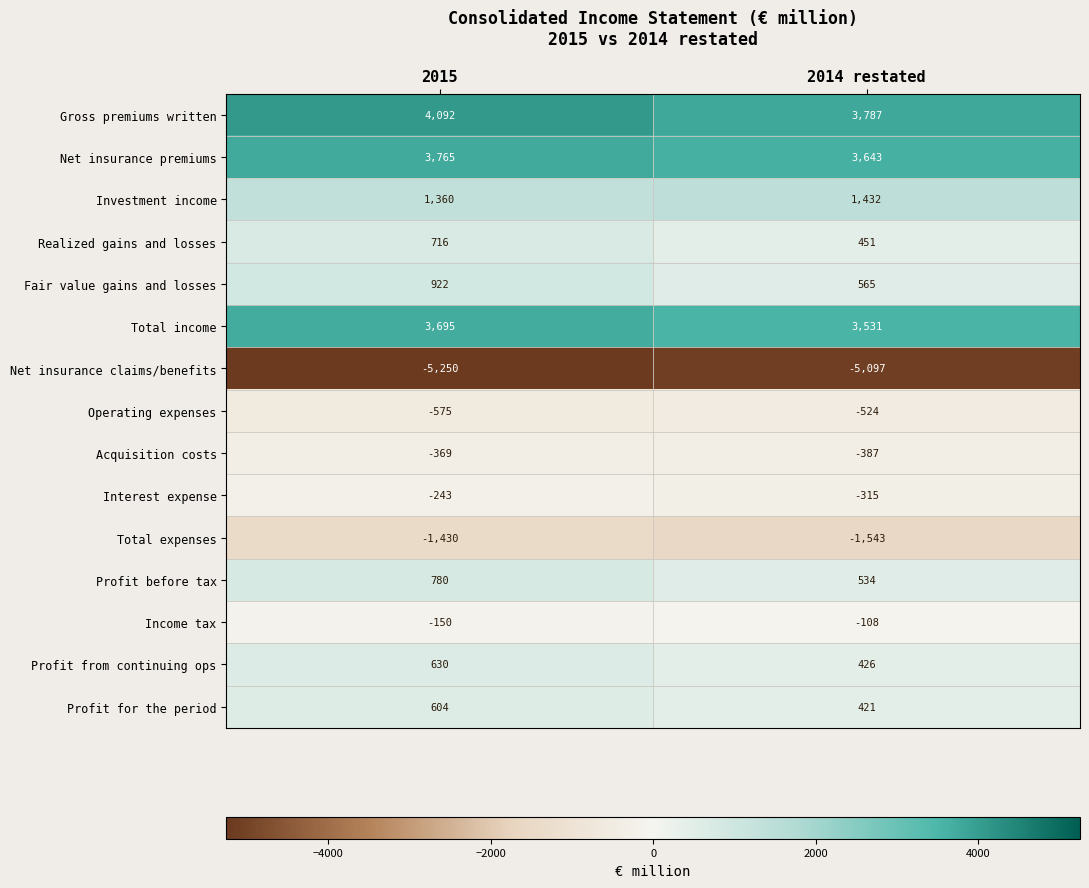

Reading left to right, extract all data points from this chart.

Gross premiums written: 4092	3787
Net insurance premiums: 3765	3643
Investment income: 1360	1432
Realized gains and losses: 716	451
Fair value gains and losses: 922	565
Total income: 3695	3531
Net insurance claims/benefits: -5250	-5097
Operating expenses: -575	-524
Acquisition costs: -369	-387
Interest expense: -243	-315
Total expenses: -1430	-1543
Profit before tax: 780	534
Income tax: -150	-108
Profit from continuing ops: 630	426
Profit for the period: 604	421